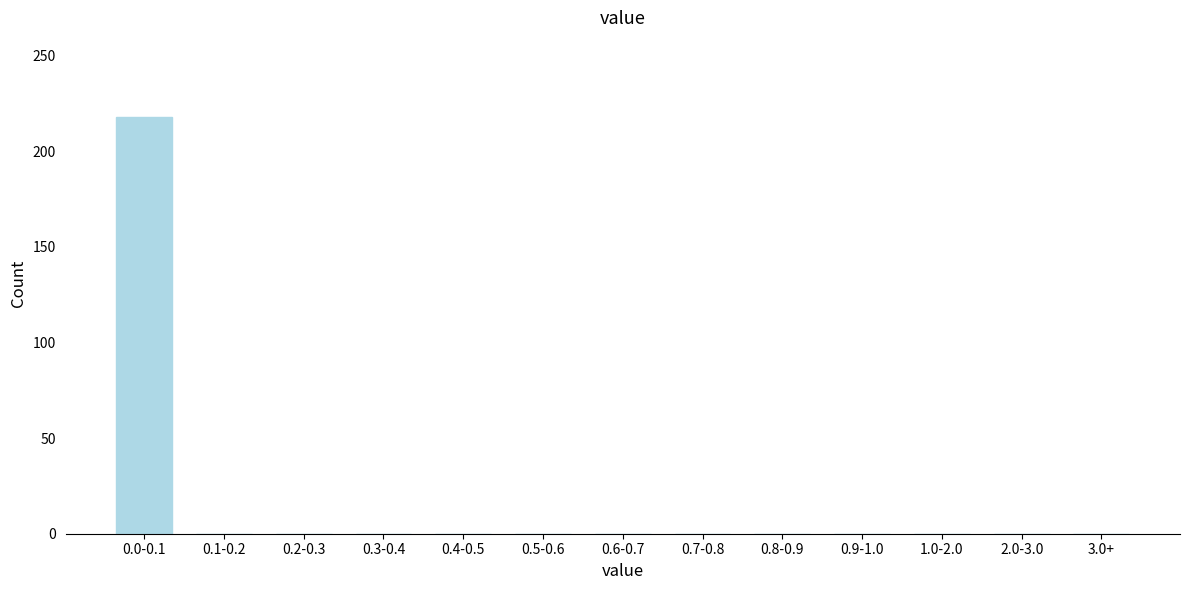

Reading left to right, list all the values displayed in this chart.

0.0-0.1=218	0.1-0.2=0	0.2-0.3=0	0.3-0.4=0	0.4-0.5=0	0.5-0.6=0	0.6-0.7=0	0.7-0.8=0	0.8-0.9=0	0.9-1.0=0	1.0-2.0=0	2.0-3.0=0	3.0+=0